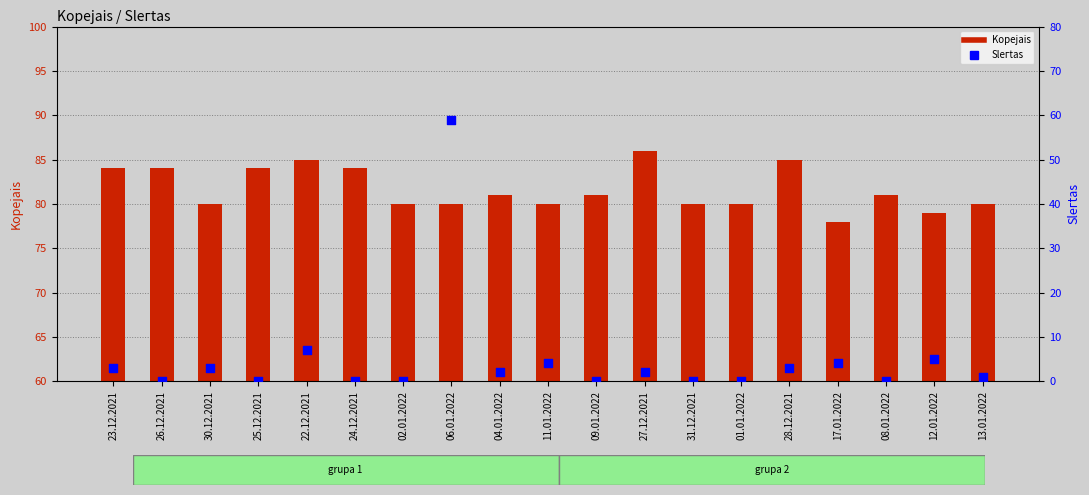

Which series has the widest spread of Y values?

Slегtas